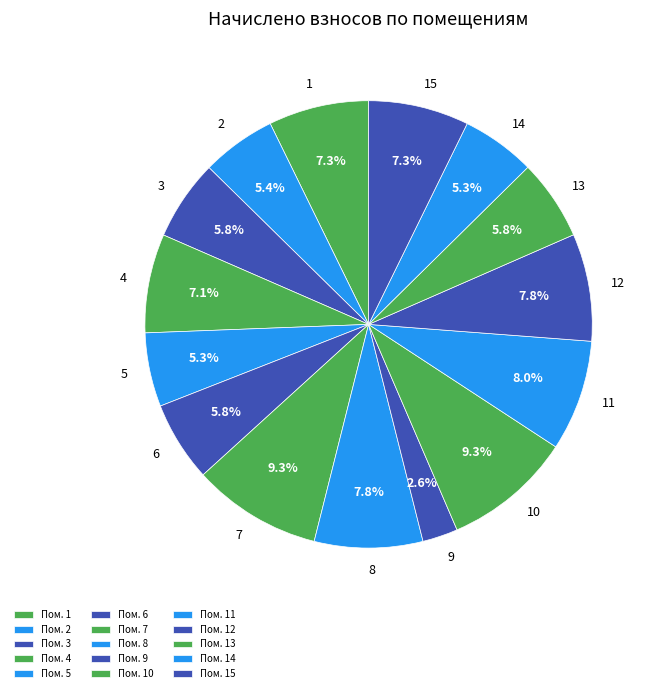

Does 2 account for over 50% of the chart?

No